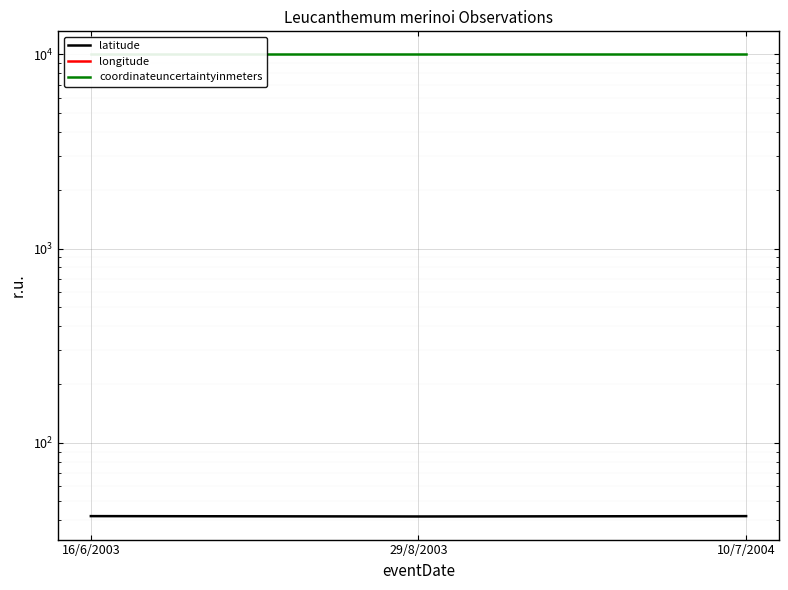

Reading left to right, what are all the values shown in this chart?

latitude: 41.9	41.7	41.9
longitude: -8.8	-8.8	-8.8
coordinateuncertaintyinmeters: 10000.0	10000.0	10000.0